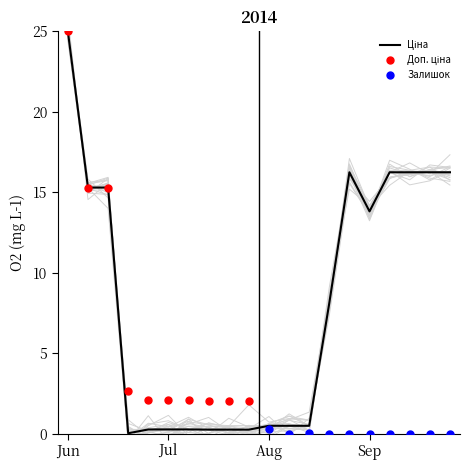

Rank the series at 287692233 from highest to lowest value.

Ціна, Доп. ціна